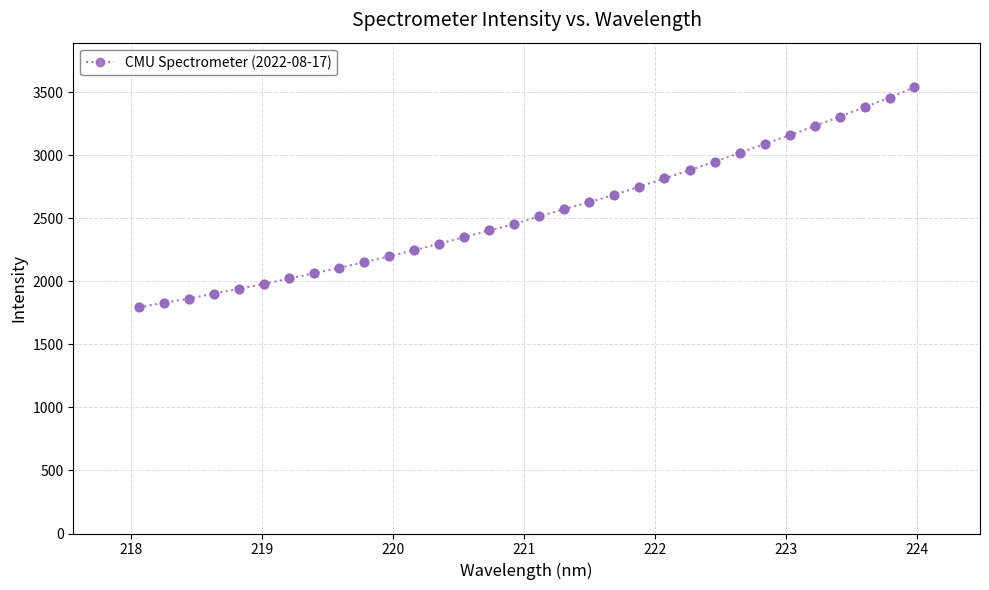

What is the smallest value displayed?

1794.1